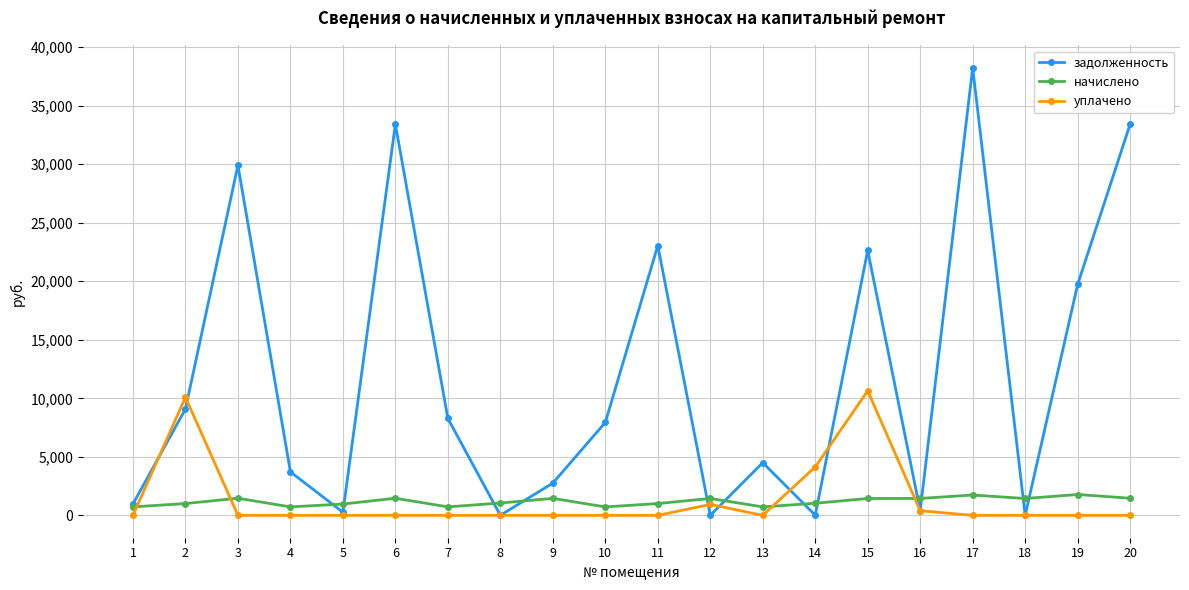

True or false: уплачено has a value of 3874.4 at 6.

False